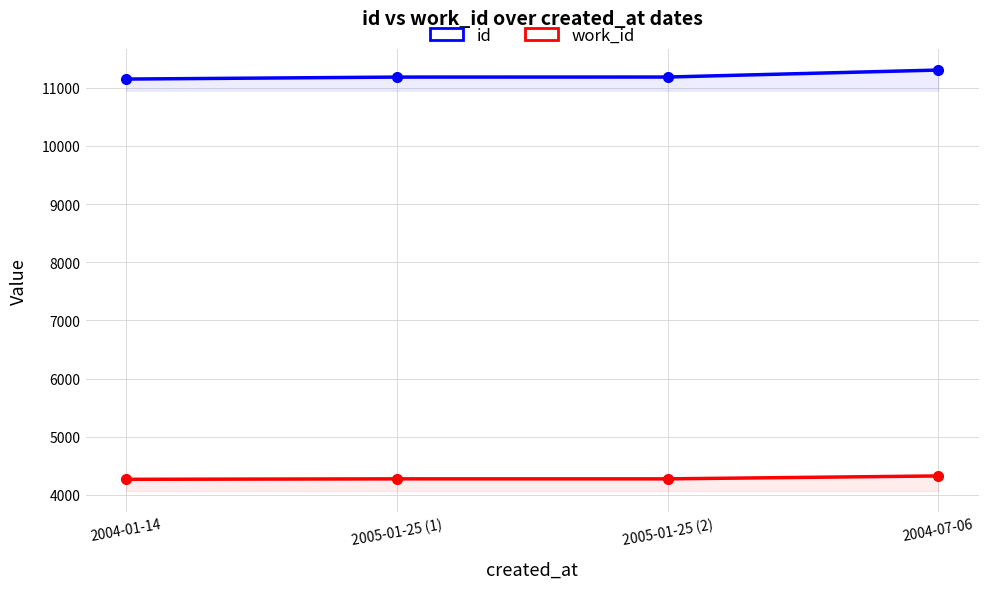

At how many categories does at least one series exceed 4699?

4